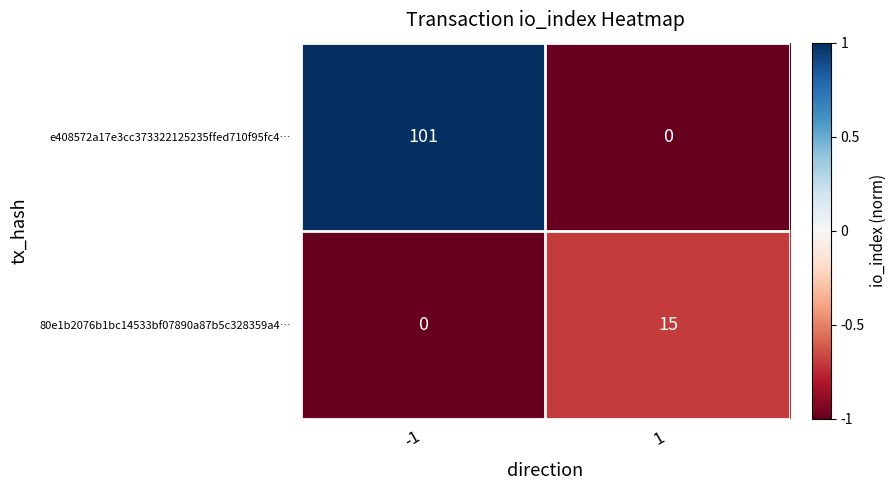

The value of e408572a17e3cc373322125235ffed710f95fc4… at -1 is 54. True or false?

False